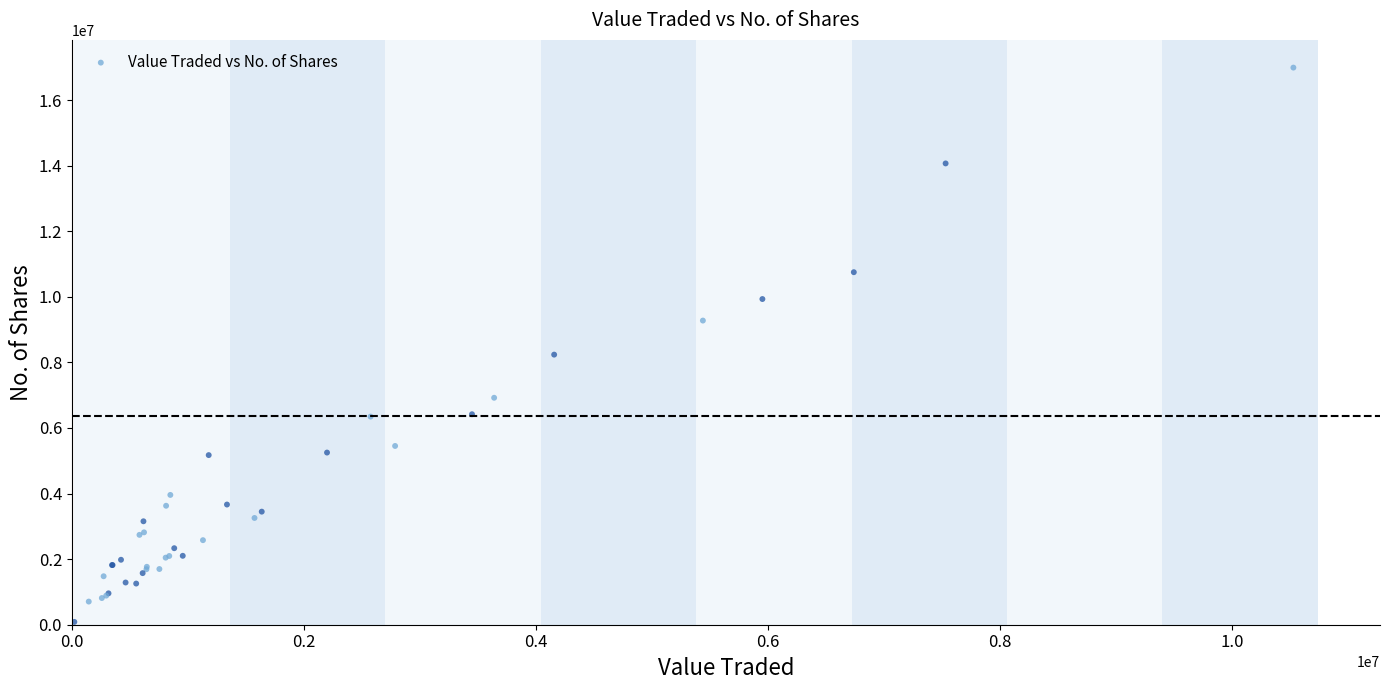

What Y value in the scatter plot is closest to 8537297?

8236487